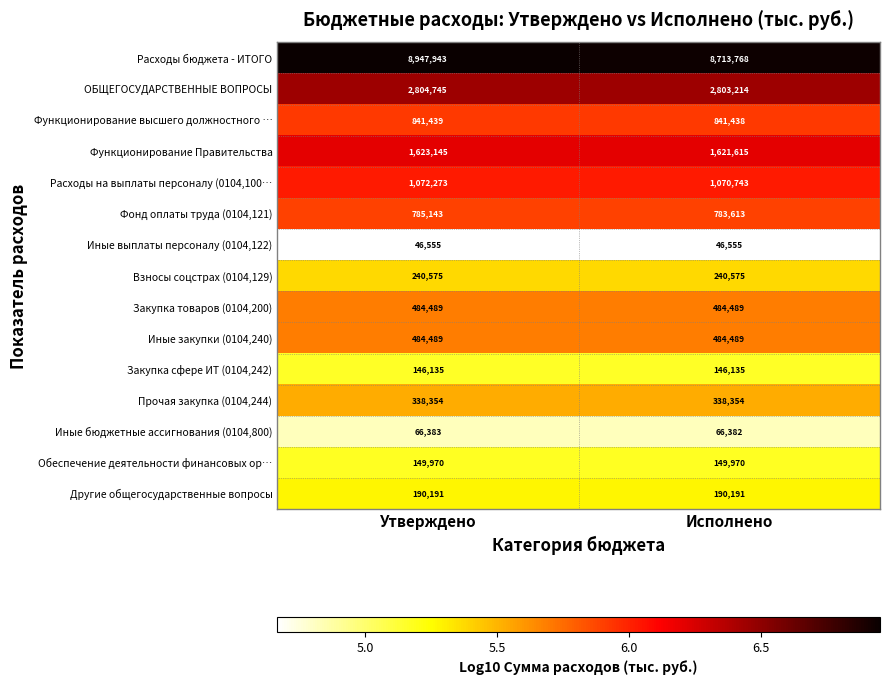

What is the total value across all series at Исполнено?

17981531